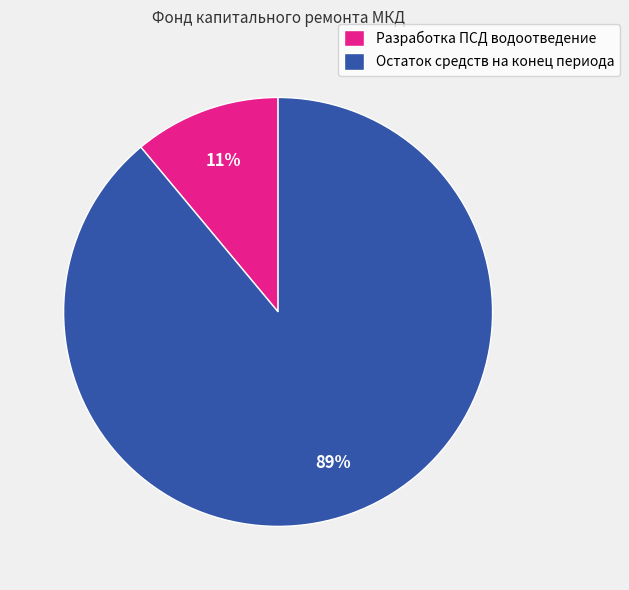

To the nearest percent, what percentage of the pie is Разработка ПСД водоотведение?

11%